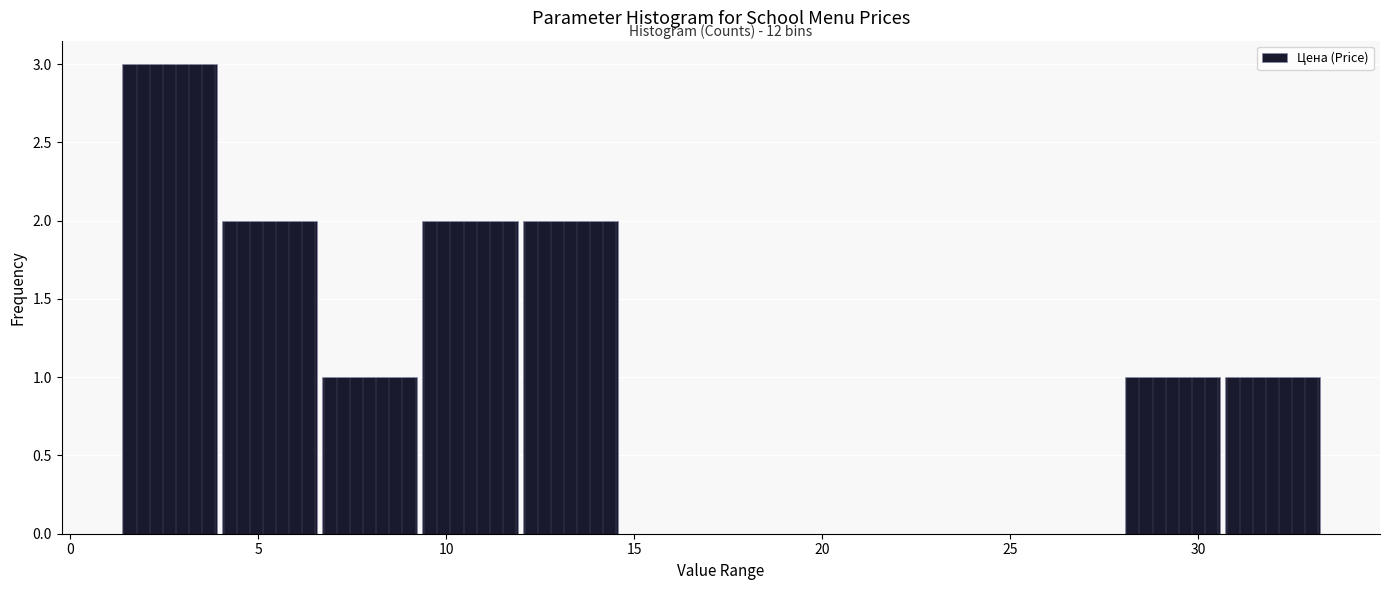

Over which range of the x-axis is the bar tallest?

1.5 to 4.0